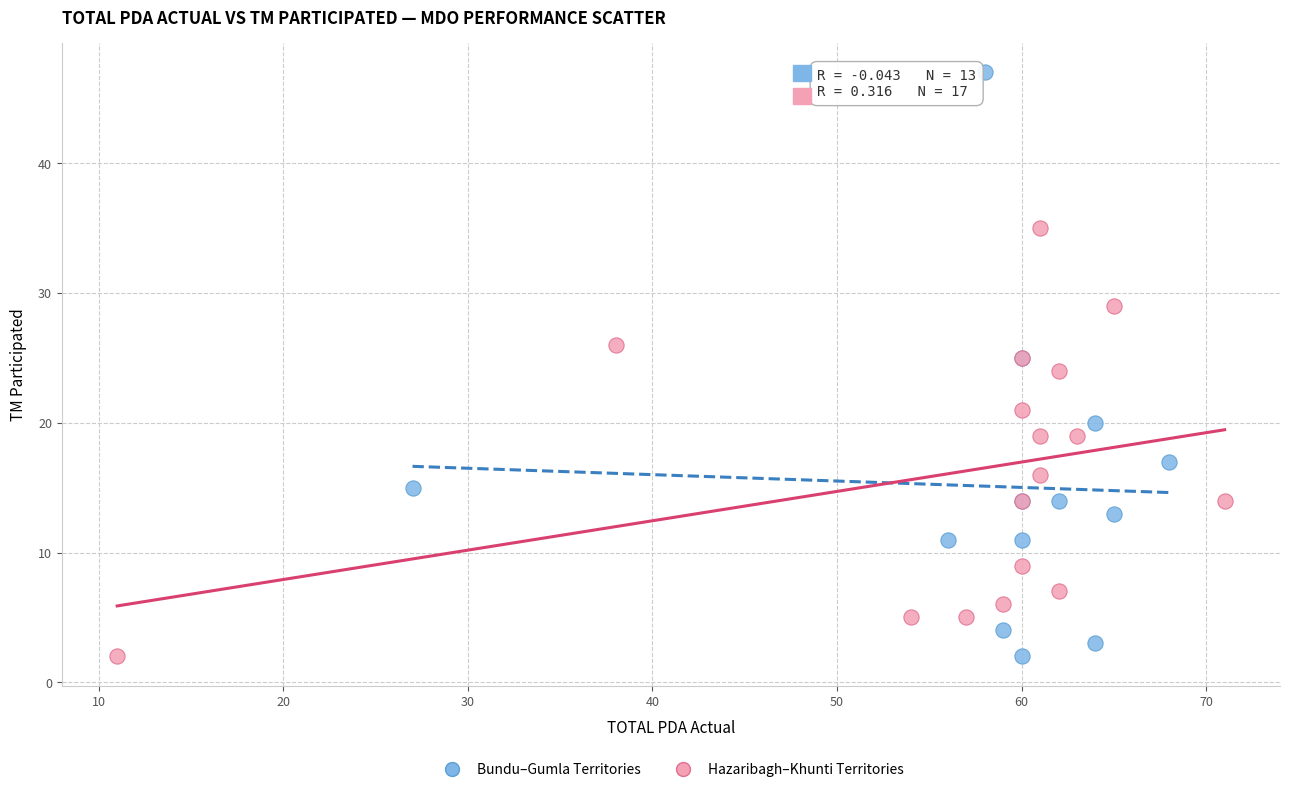

Which series contains the highest Y value?

Bundu–Gumla Territories